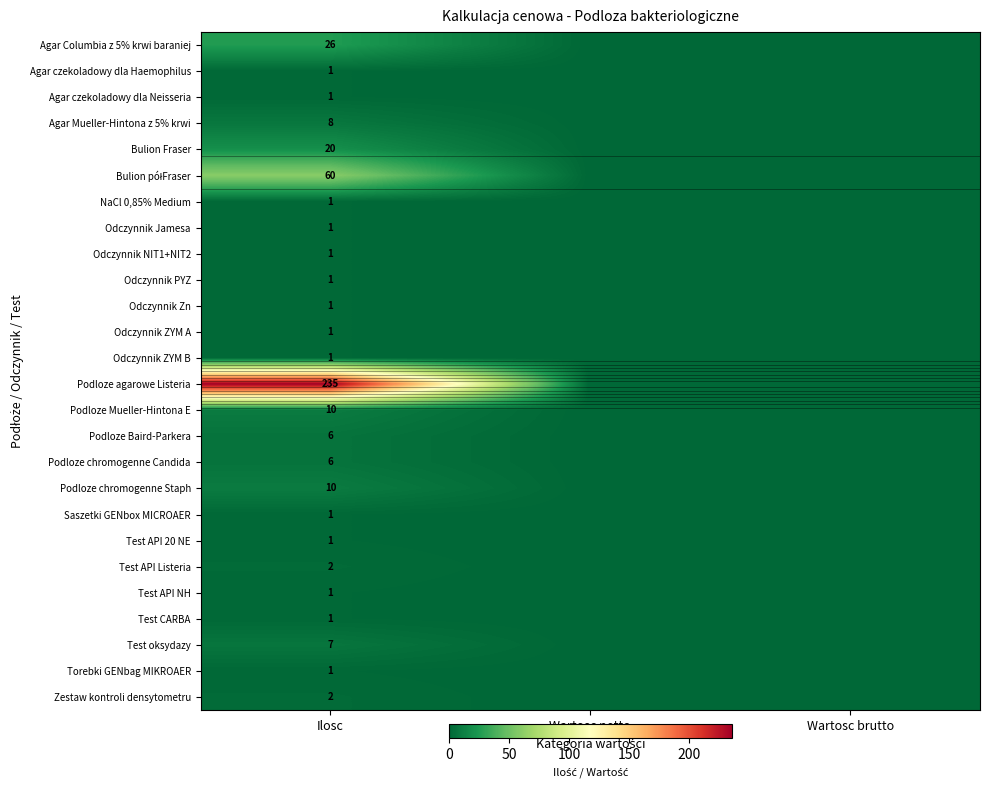

Is it true that Podloze chromogenne Staph equals 0 at Wartosc netto?

True